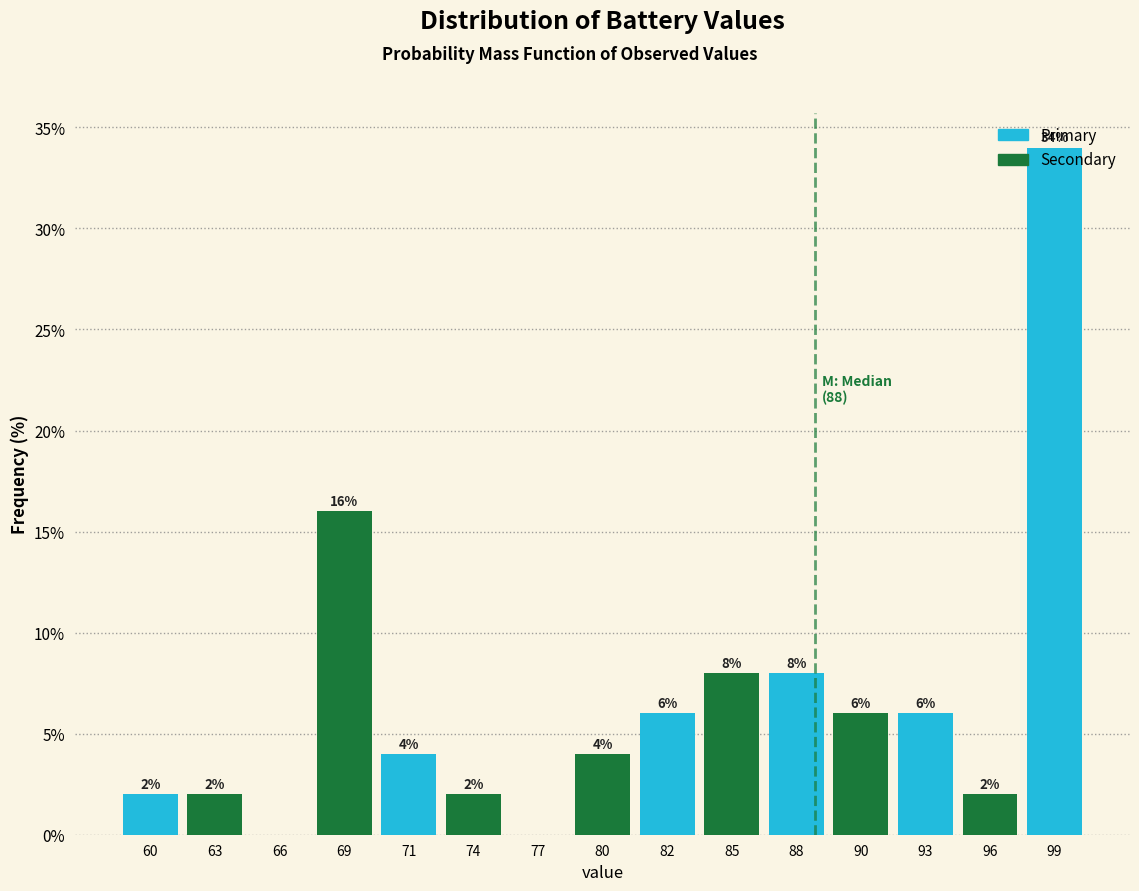

Which has a higher value, 77 or 88?

88